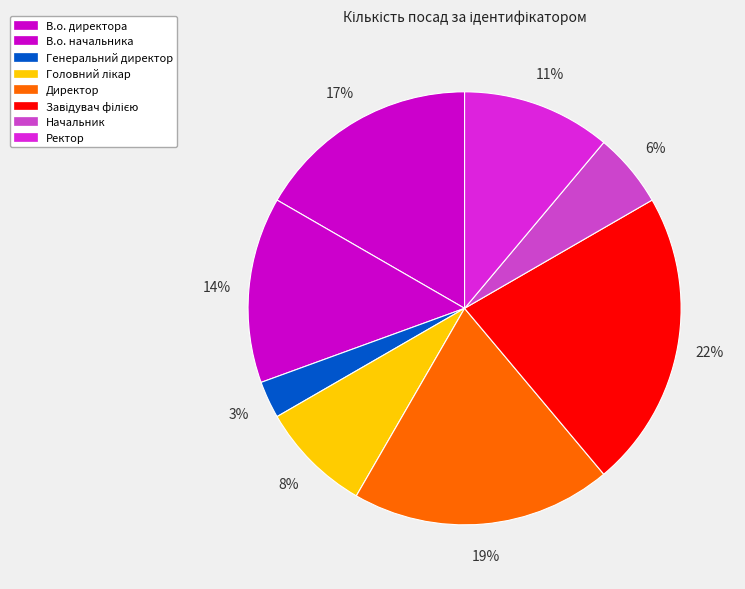

What is the total percentage of Головний лікар and Ректор?

19.4%